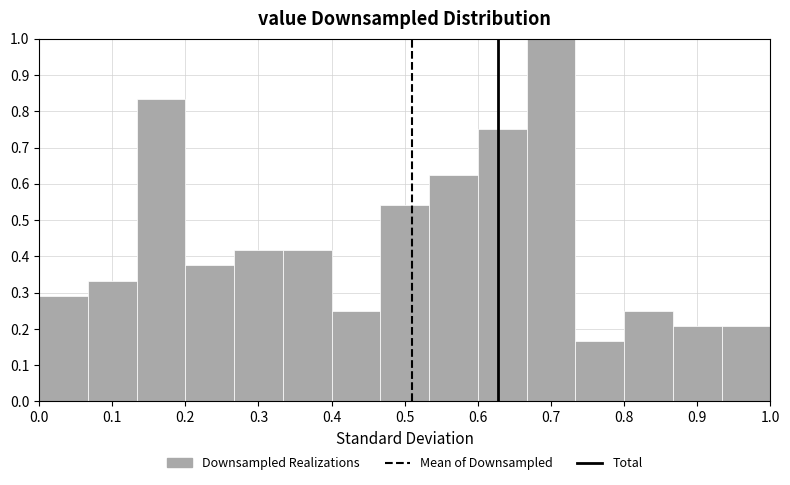

Reading left to right, transcribe this chart: for each bar, give the range it covers on the x-axis and its height. Neither the bar edges nor the heights are printed on the chart, so give them approximately, as read against the axes.

0.00 to 0.07: 0.29
0.07 to 0.13: 0.33
0.13 to 0.20: 0.83
0.20 to 0.27: 0.38
0.27 to 0.33: 0.42
0.33 to 0.40: 0.42
0.40 to 0.47: 0.25
0.47 to 0.53: 0.54
0.53 to 0.60: 0.63
0.60 to 0.67: 0.75
0.67 to 0.73: 1.00
0.73 to 0.80: 0.17
0.80 to 0.87: 0.25
0.87 to 0.93: 0.21
0.93 to 1.00: 0.21